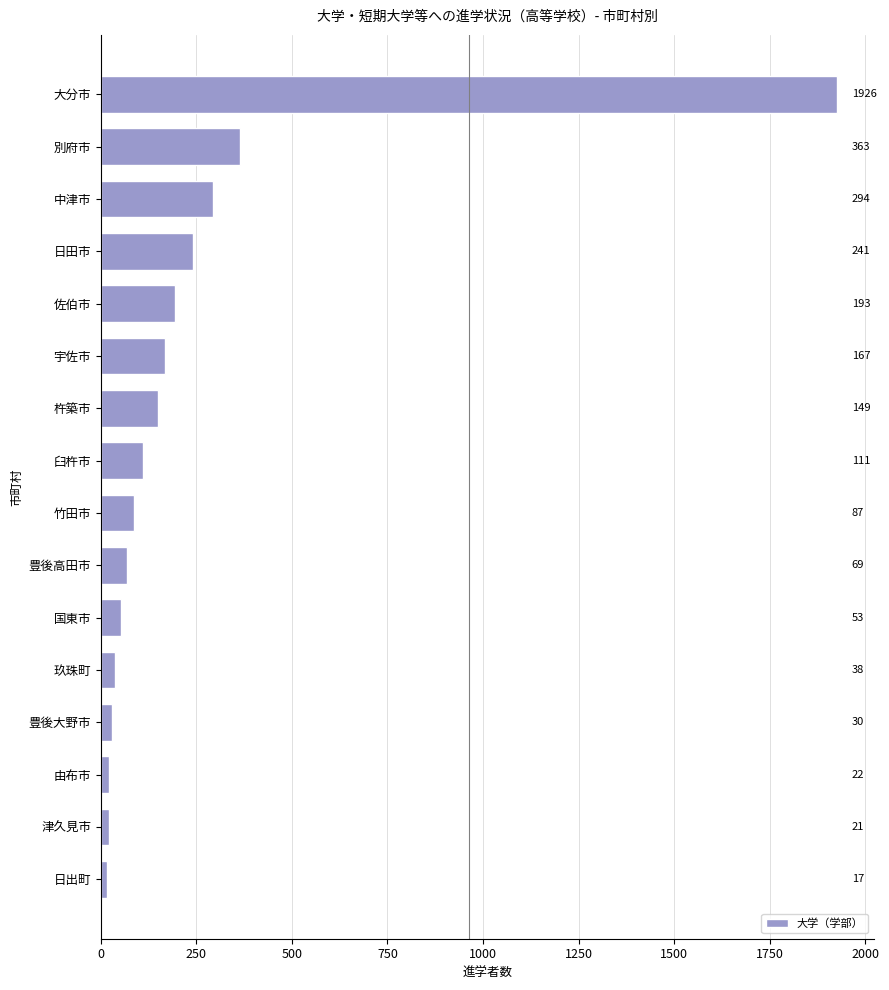

Rank the categories by value from highest to lowest.

大分市, 別府市, 中津市, 日田市, 佐伯市, 宇佐市, 杵築市, 臼杵市, 竹田市, 豊後高田市, 国東市, 玖珠町, 豊後大野市, 由布市, 津久見市, 日出町